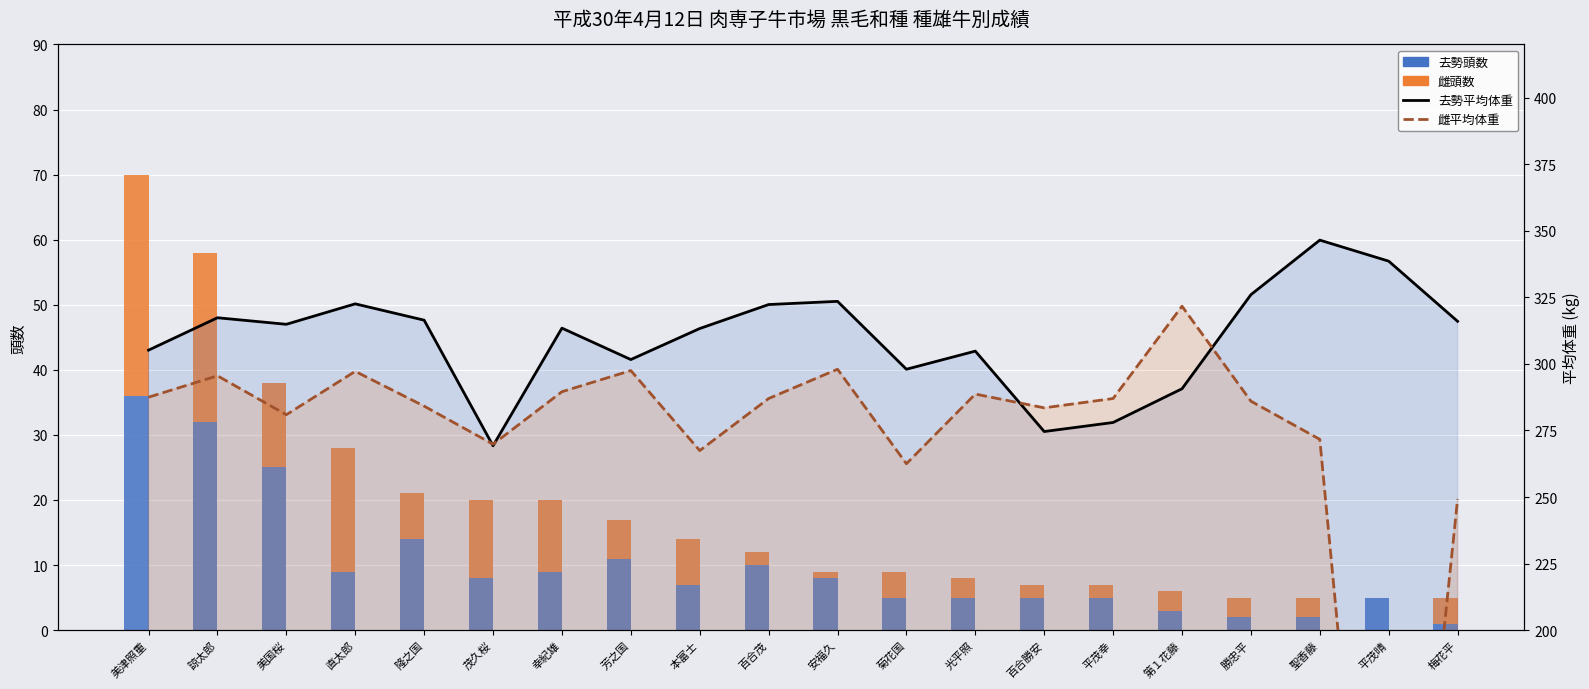

List the labels in order of 去勢頭数 value, largest first.

美津照重, 諒太郎, 美国桜, 隆之国, 芳之国, 百合茂, 直太郎, 幸紀雄, 茂久桜, 安福久, 本富士, 菊花国, 光平照, 百合勝安, 平茂幸, 平茂晴, 第１花藤, 勝忠平, 聖香藤, 梅花平